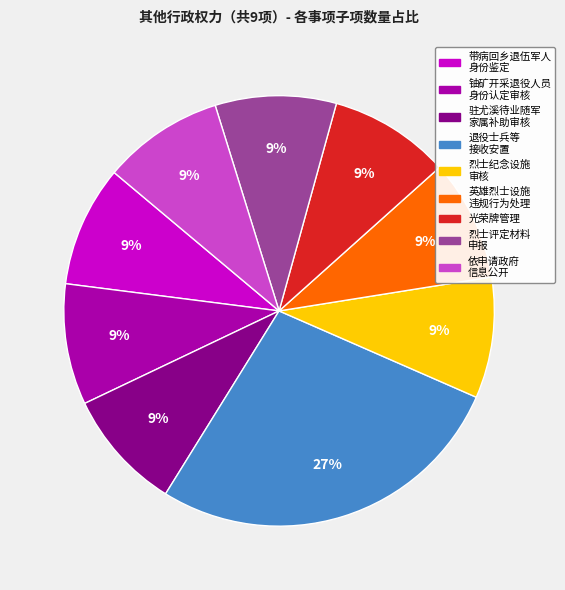

How many slices are in this pie chart?

9